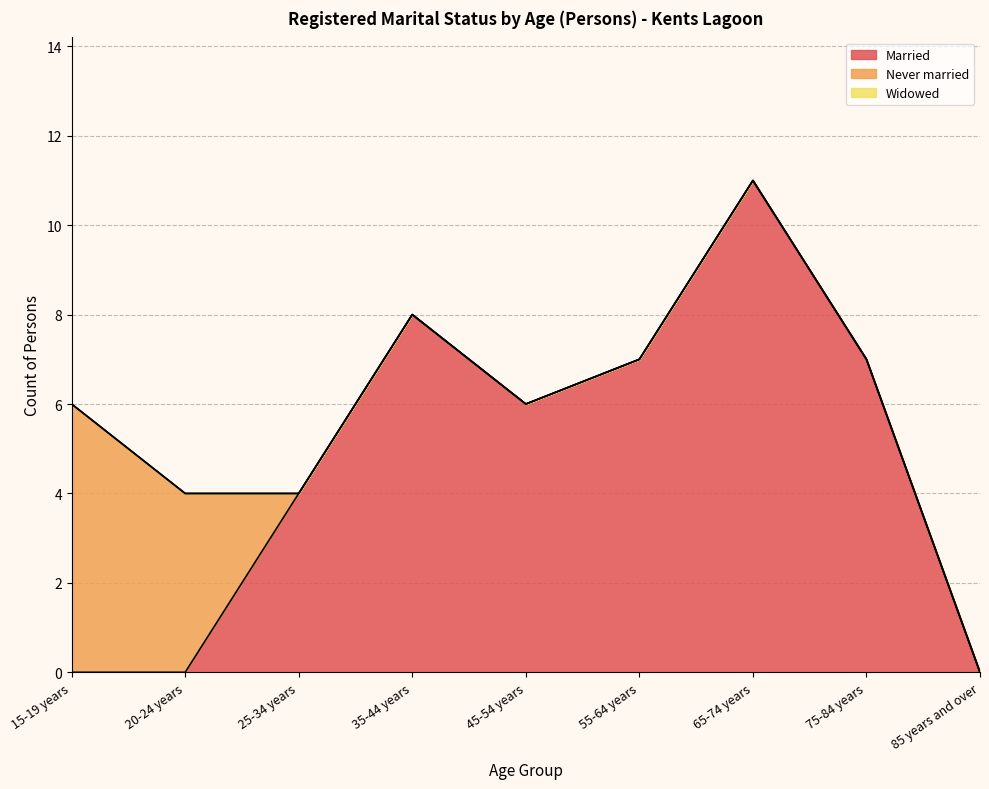

What is the label of the 1st point from the left?

15-19 years